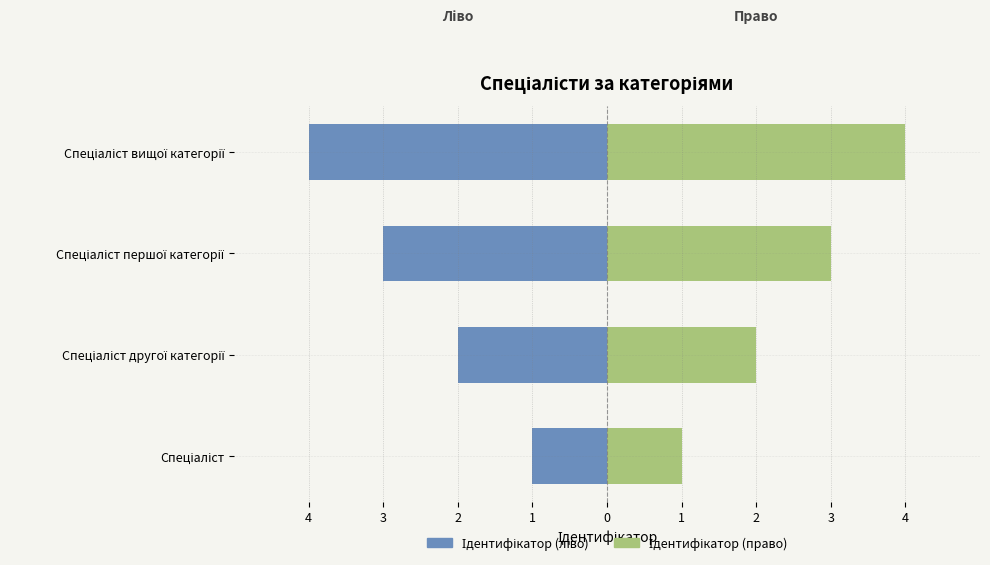

Which series changed the most between Спеціаліст другої категорії and Спеціаліст вищої категорії?

Ідентифікатор (ліво)